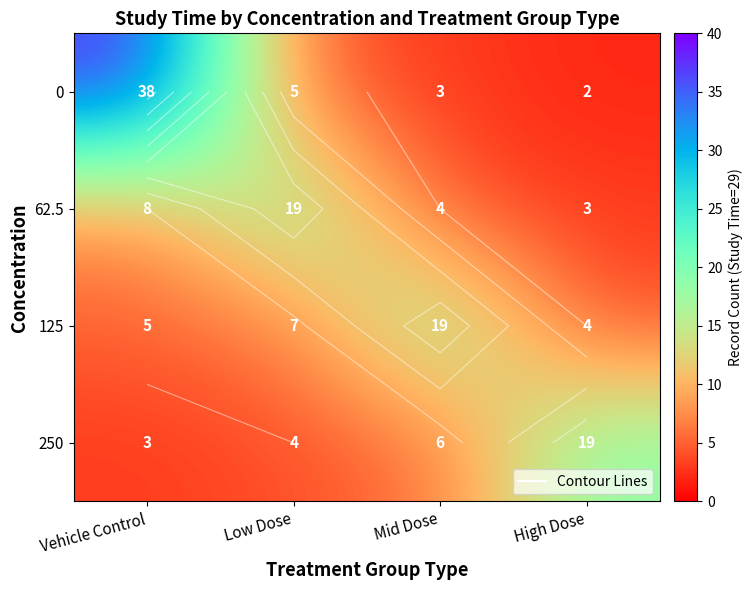

At which label does 62.5 reach its minimum?

High Dose